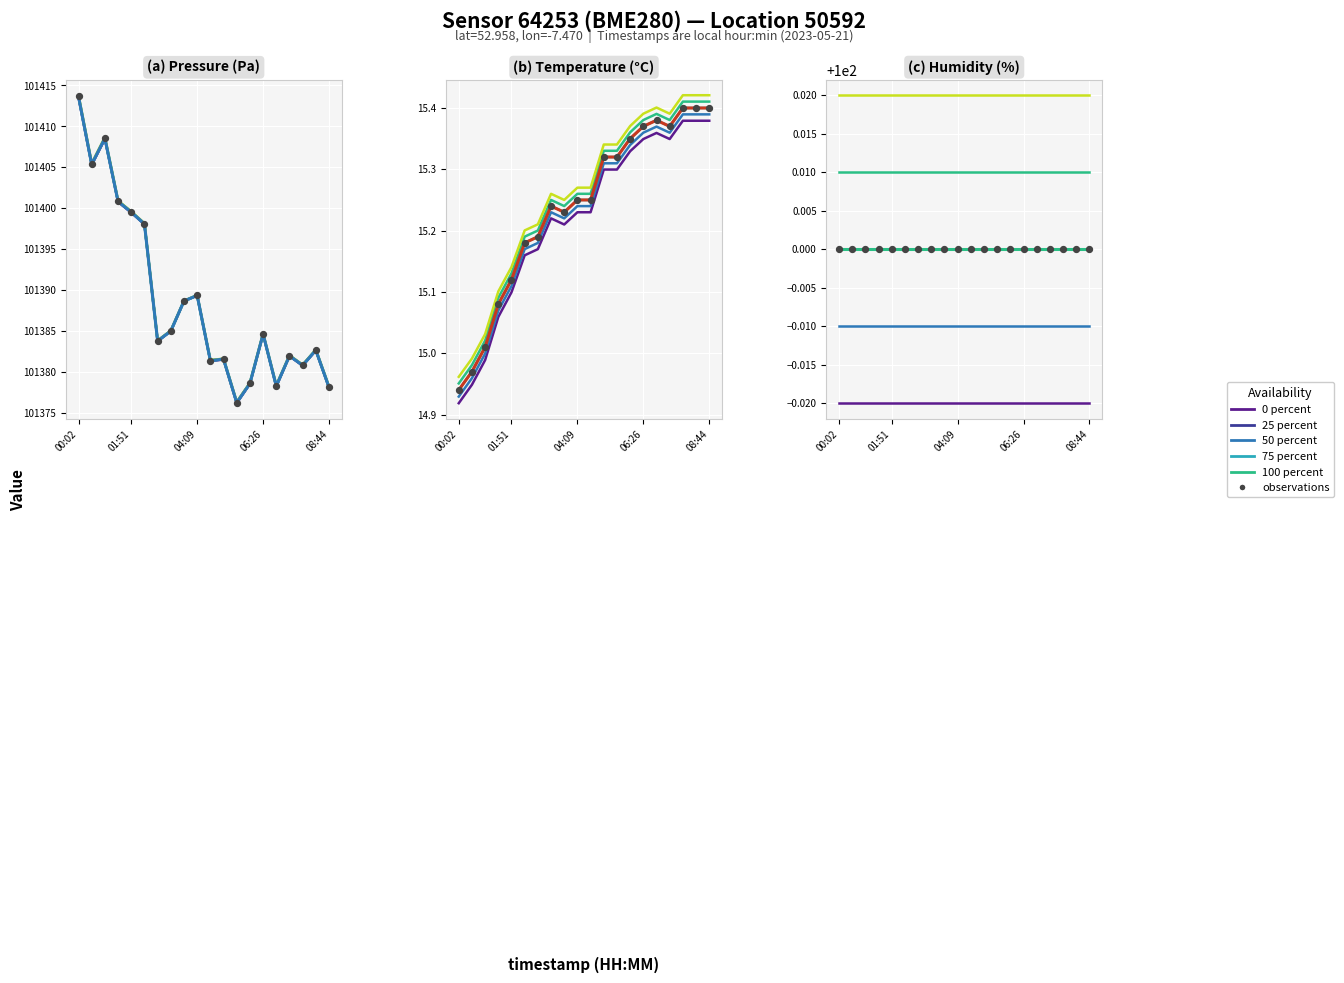

Is the value of temperature_norm at 08:44 greater than the value of pressure_norm at 02:46?

No